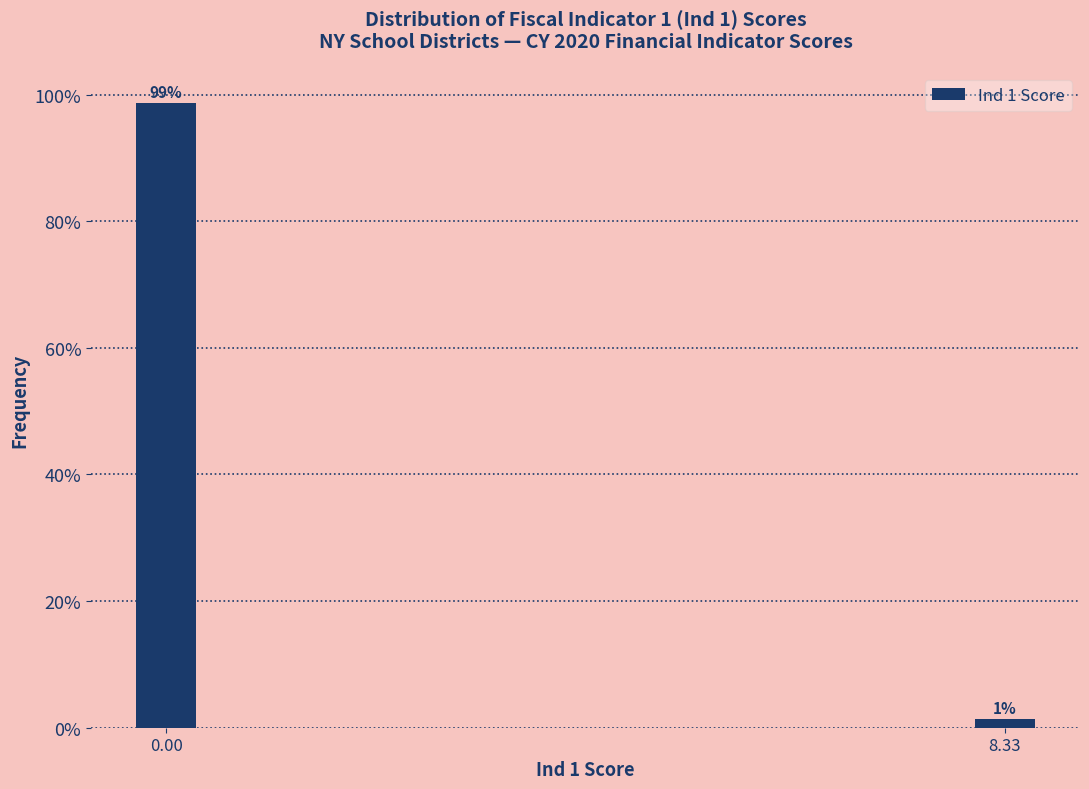

Is it true that the value at 0.00 is 139.7?

False